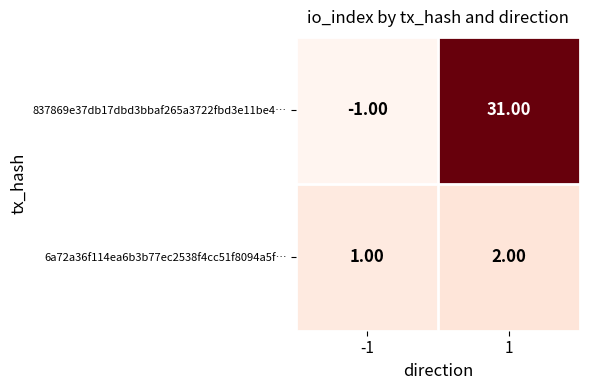

Which series has the widest spread of values?

837869e37db17dbd3bbaf265a3722fbd3e11be4…